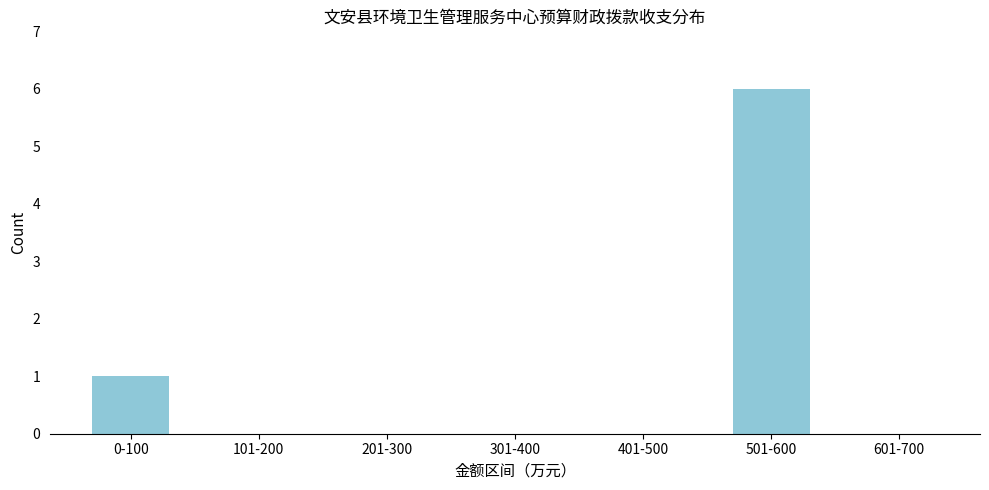

Reading left to right, what are all the values shown in this chart?

0-100=1	101-200=0	201-300=0	301-400=0	401-500=0	501-600=6	601-700=0